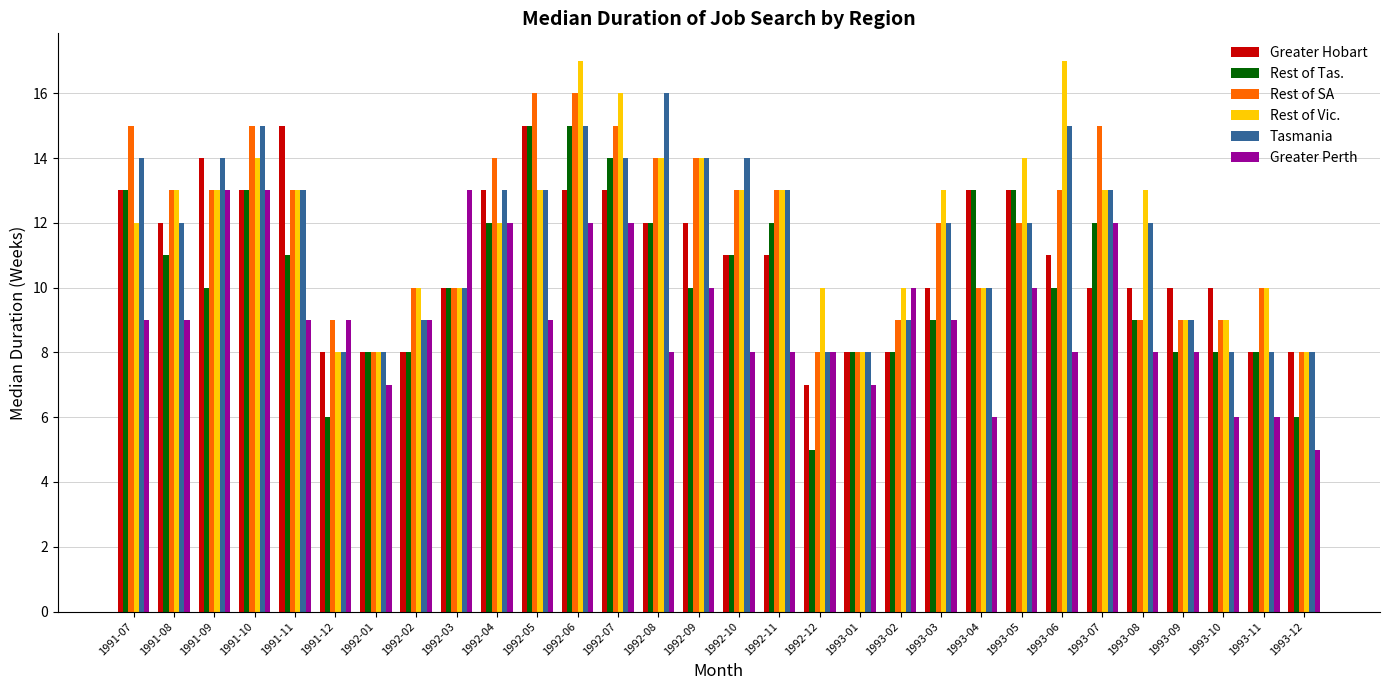

How many data points in Rest of SA are less than 13?

15